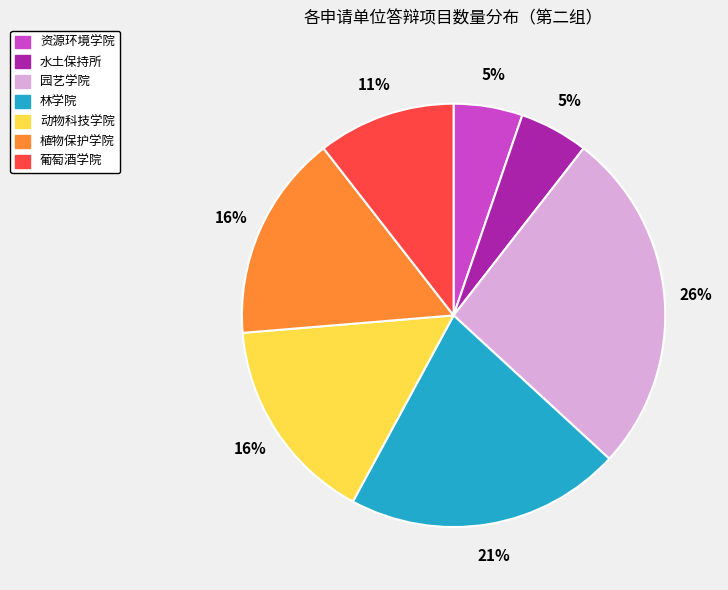

True or false: 动物科技学院 accounts for 16% of the total.

True